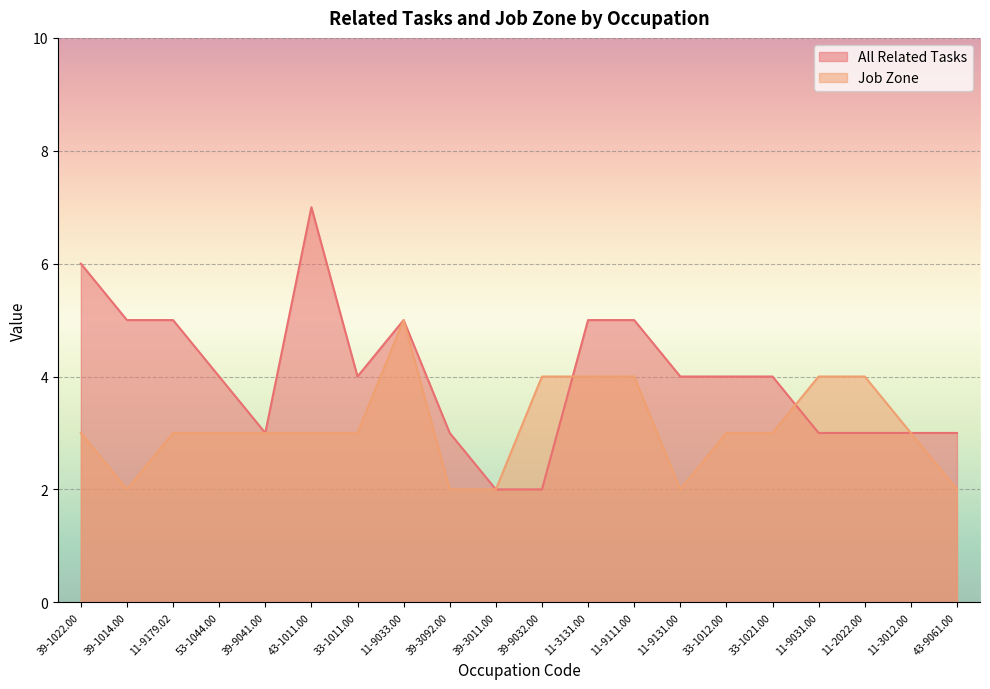

At which label does All Related Tasks first exceed 4?

39-1022.00